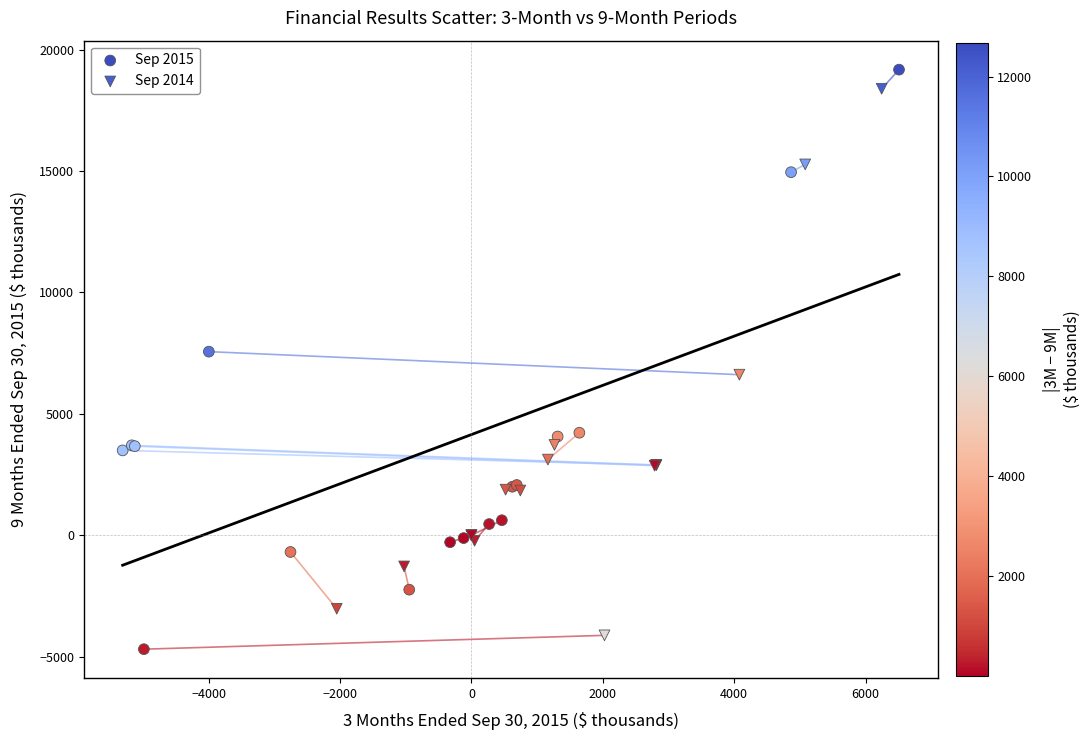

Which series has the widest spread of Y values?

Sep 2015